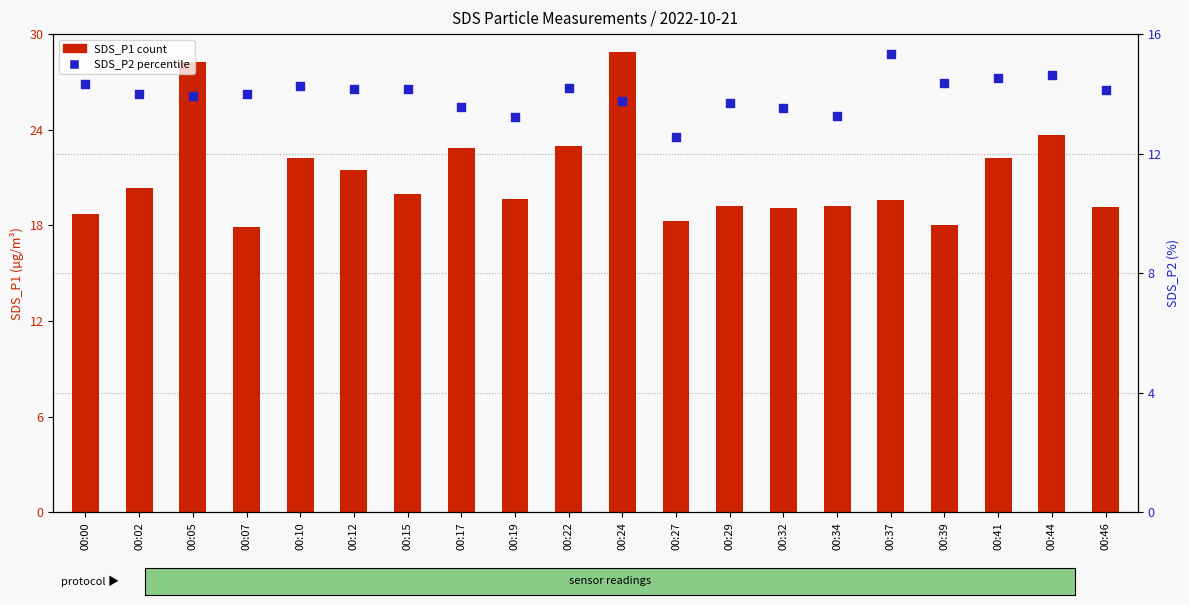

Which series has the largest total across all categories?

SDS_P1